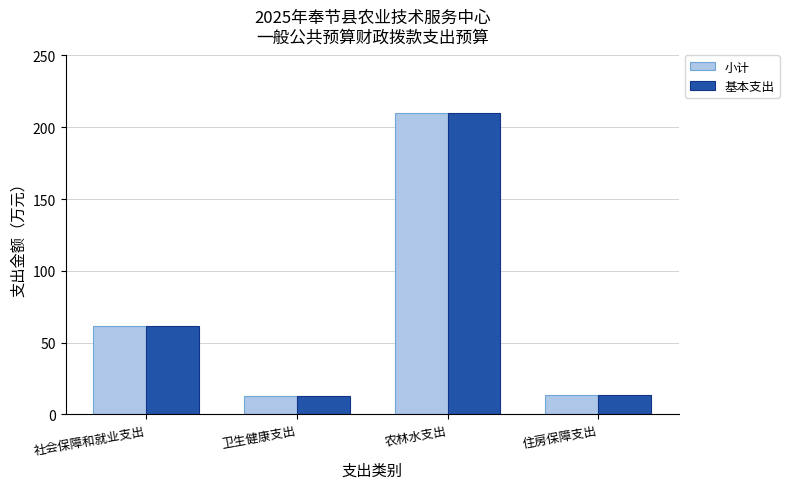

What is the value of the 基本支出 bar at the 3rd from the left?

209.8